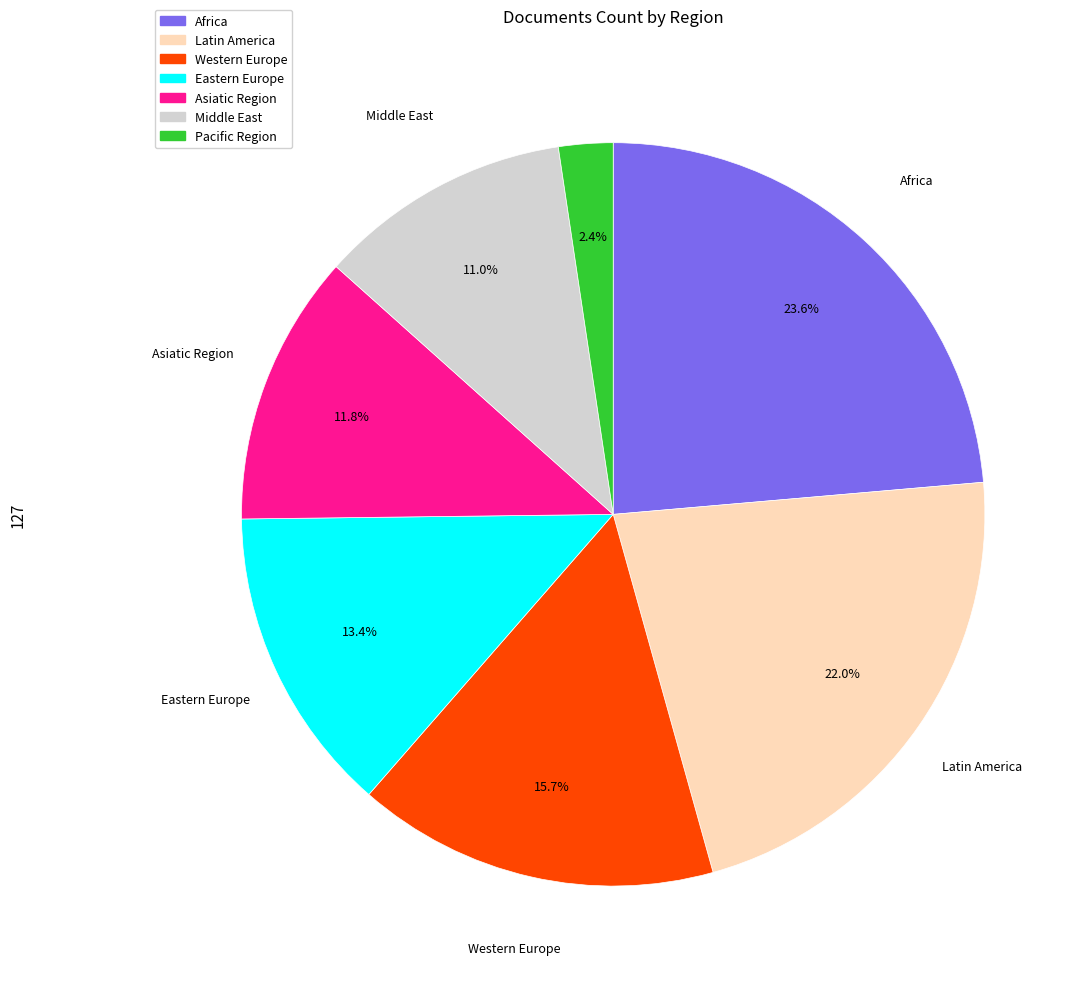

Is there a majority slice in this chart?

No